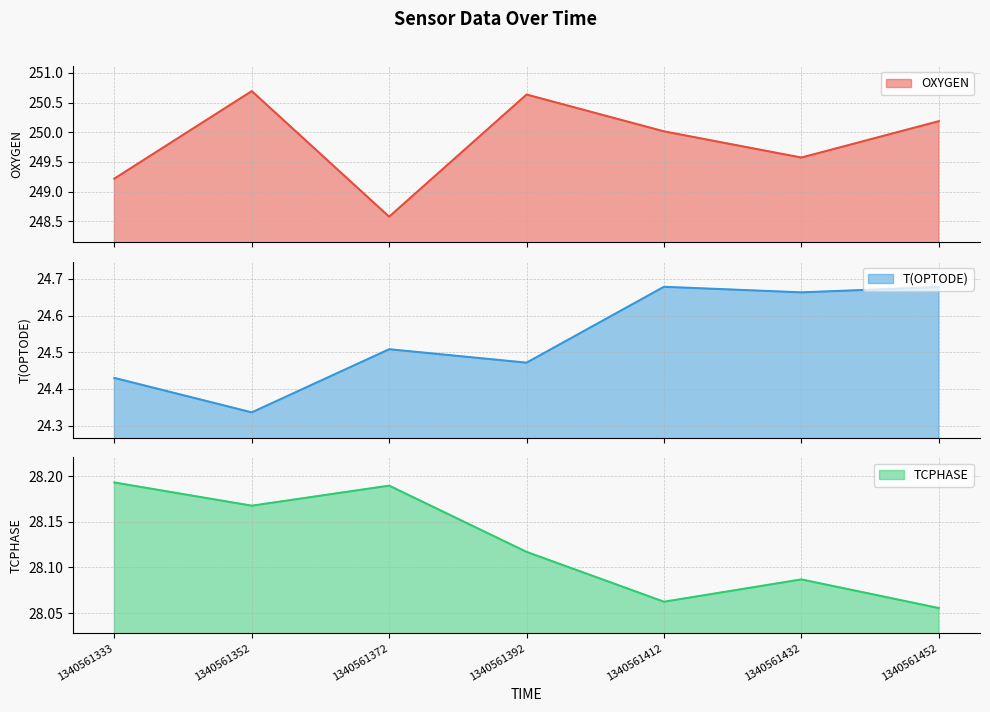

Reading left to right, what are all the values shown in this chart?

OXYGEN: 249.2	250.7	248.6	250.6	250.0	249.6	250.2
T(OPTODE): 24.4	24.3	24.5	24.5	24.7	24.7	24.7
TCPHASE: 28.2	28.2	28.2	28.1	28.1	28.1	28.1